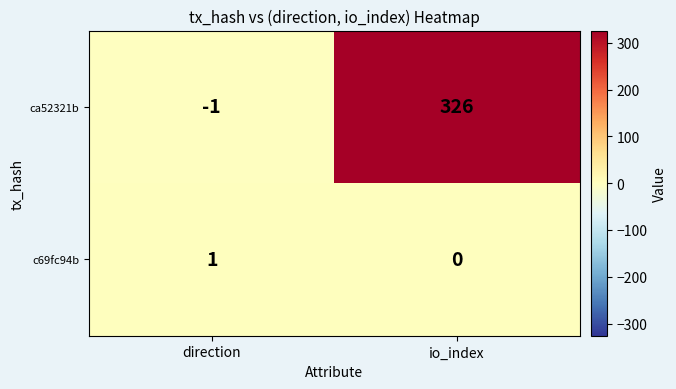

Which series has the largest range (max minus min)?

ca52321b